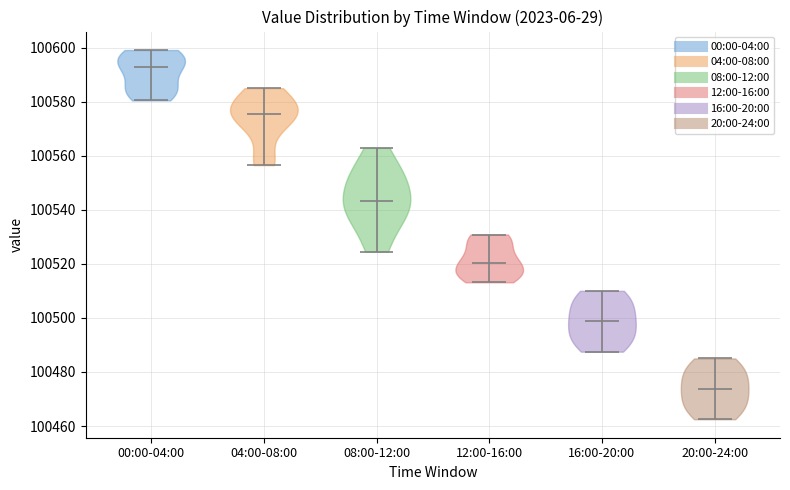

Reading left to right, read every violin against the y-axis: where its median line is, and the lowest and highest points it reaches. The values are not printed on the chart, so give them approximately, as read against the axis.

00:00-04:00: median line 100592, lowest point 100580, highest point 100600
04:00-08:00: median line 100576, lowest point 100556, highest point 100584
08:00-12:00: median line 100544, lowest point 100524, highest point 100562
12:00-16:00: median line 100520, lowest point 100514, highest point 100530
16:00-20:00: median line 100498, lowest point 100488, highest point 100510
20:00-24:00: median line 100474, lowest point 100462, highest point 100486